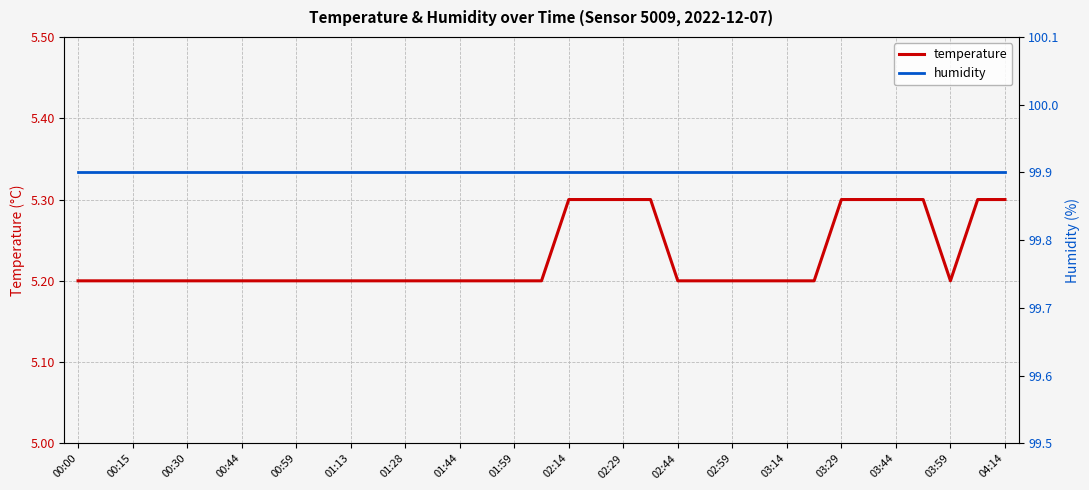

What is the maximum value for temperature?

5.3